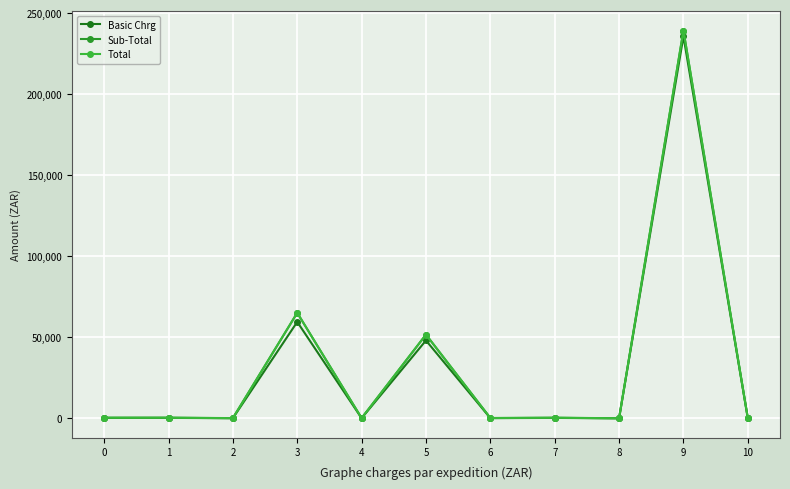

Reading right to left, extract all data points from this chart.

Basic Chrg: 145.0	235700.0	90.0	318.0	198.0	48100.0	150.0	59548.8	150.0	336.0	324.0
Sub-Total: 174.0	239310.0	108.0	381.6	237.6	51710.0	180.0	65161.6	180.0	403.2	388.8
Total: 200.1	239310.0	124.2	438.8	273.2	51710.0	207.0	65161.6	207.0	463.7	447.1